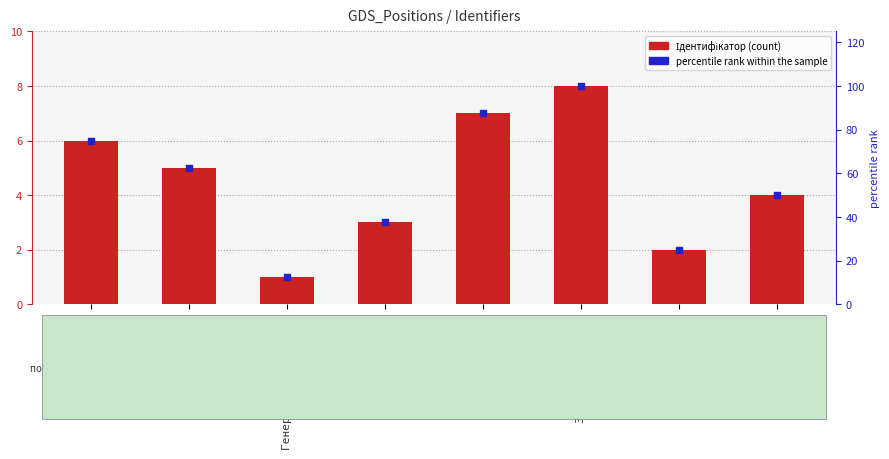

At which category is the sum across all series the highest?

Завідувач філією